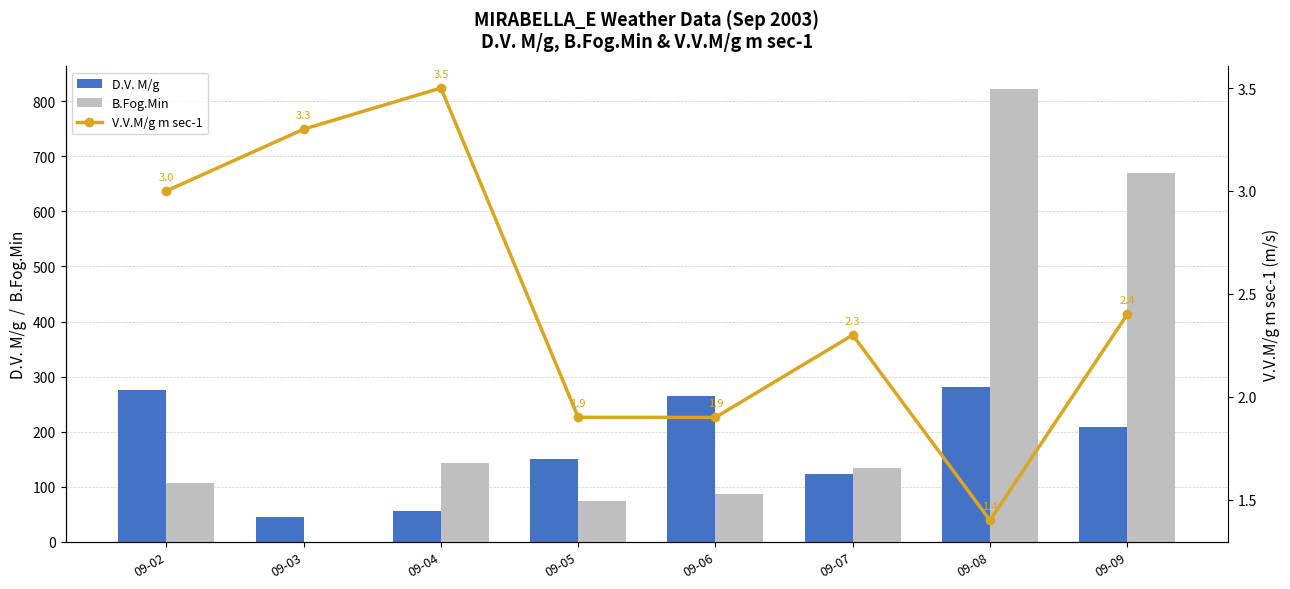

What is the difference between the B.Fog.Min values at 09-02 and 09-04?

38